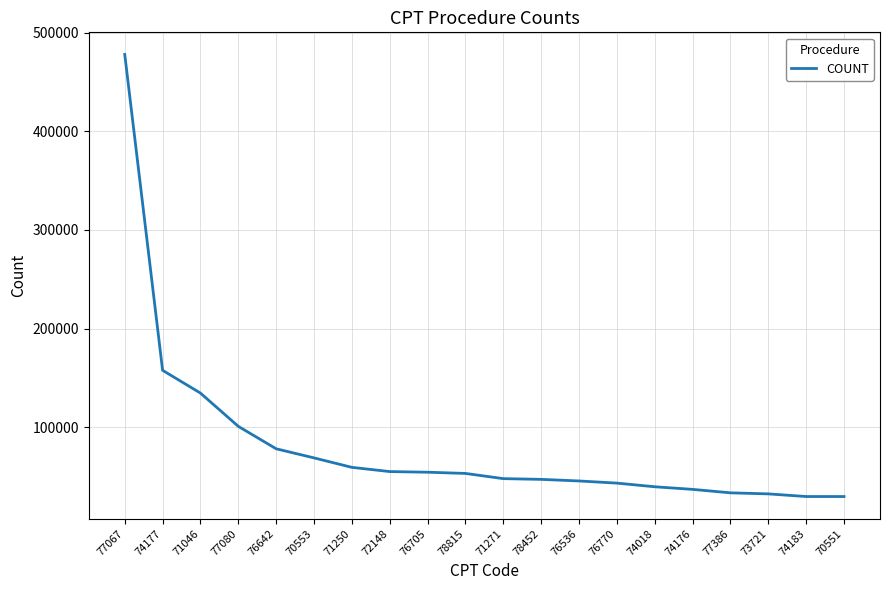

What is the change in value from 76705 to 74183?

-24633